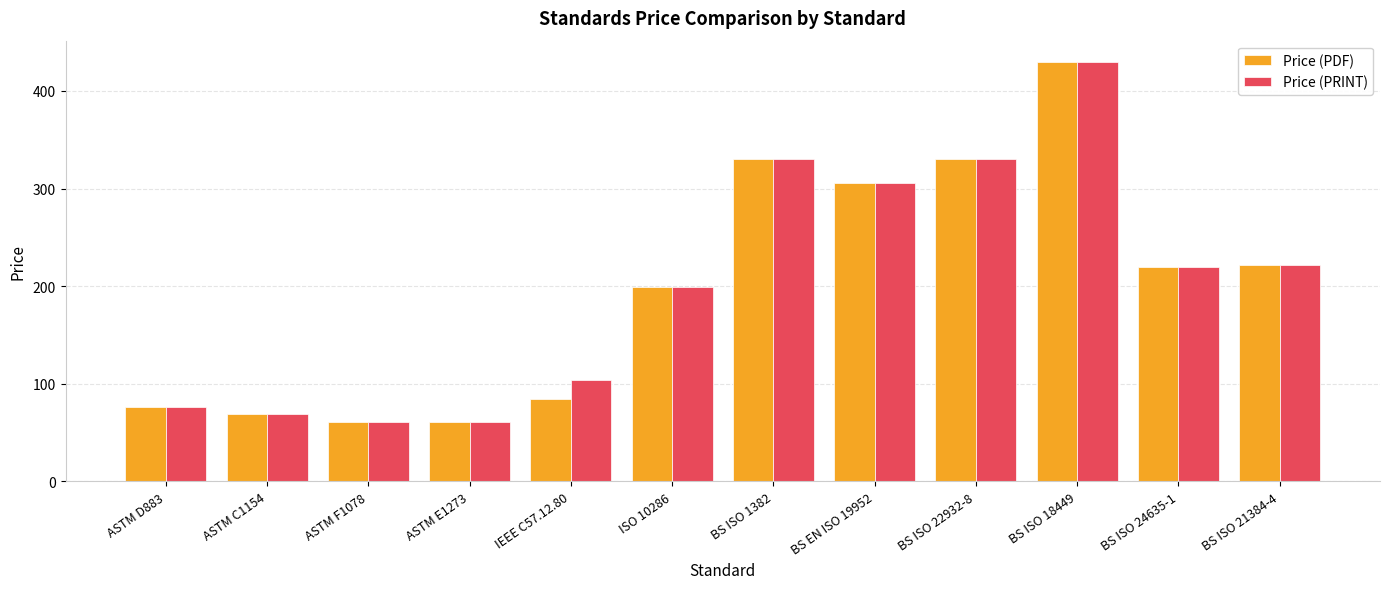

What are all the series names shown in the legend?

Price (PDF), Price (PRINT)